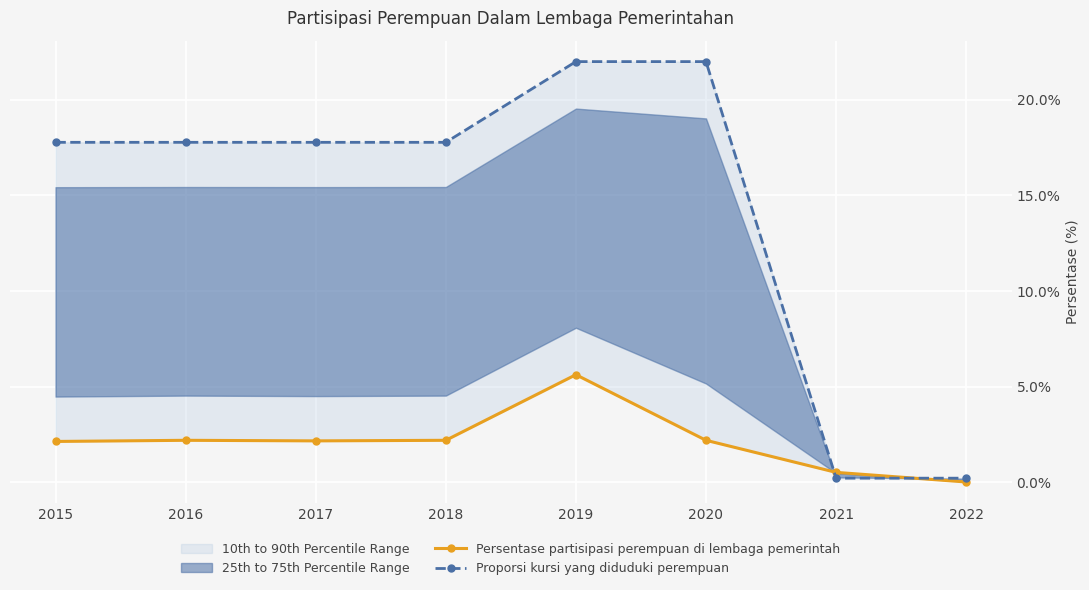

At which label does Persentase partisipasi perempuan di lembaga pemerintah first exceed 2?

2015